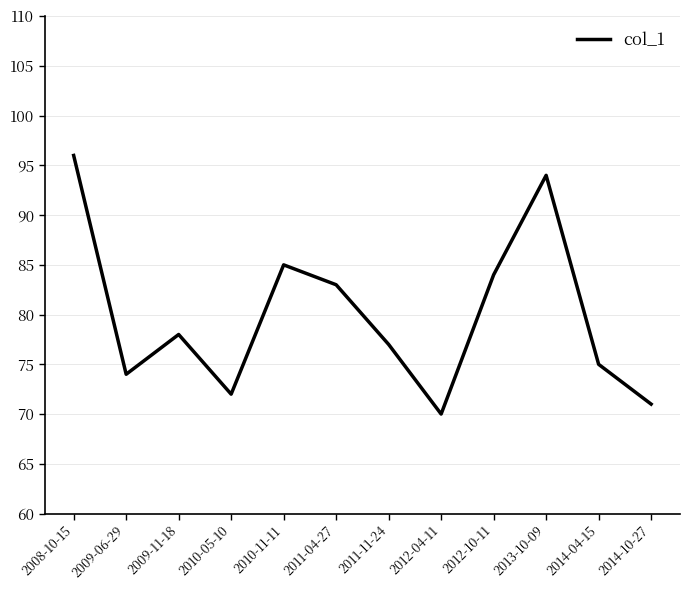

What is the difference between the values at 2010-11-11 and 2011-11-24?

8